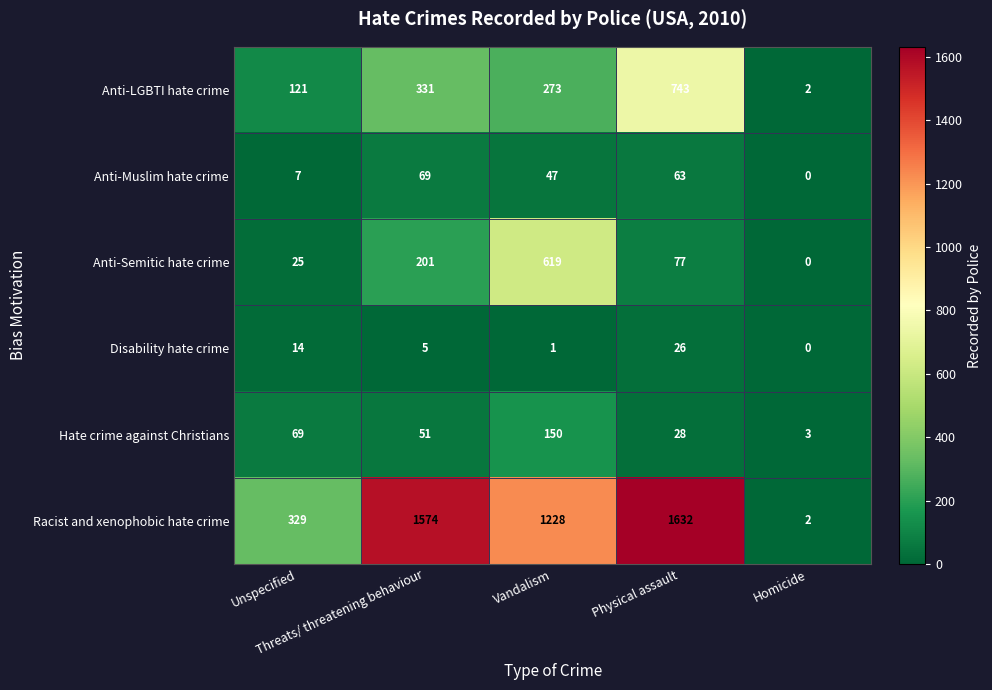

Count the Hate crime against Christians values in the range 28 to 69.

3